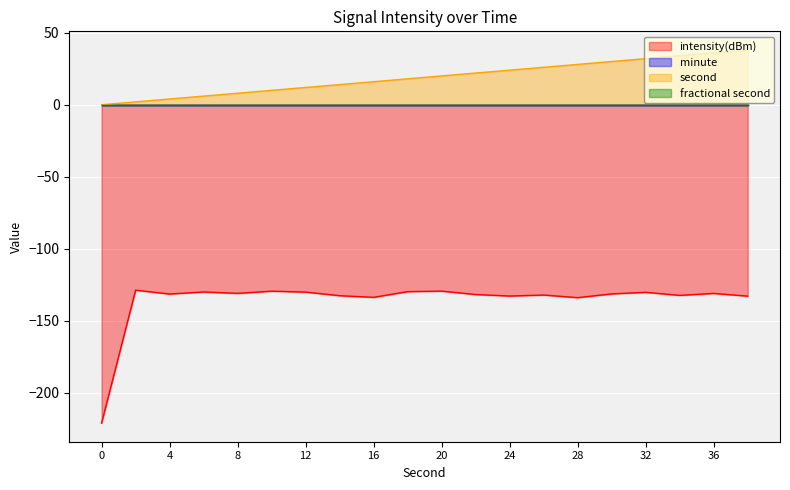

True or false: second has more than 2 points higher than both neighbors.

False